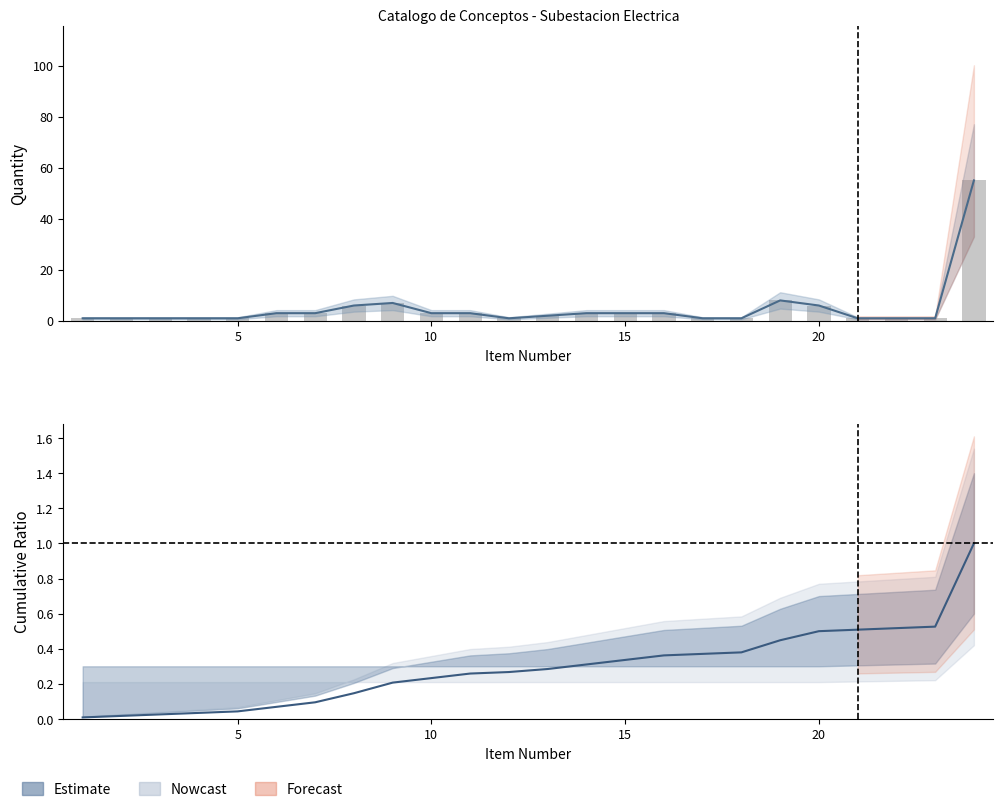

Which has a higher value, 7 or 3?

7